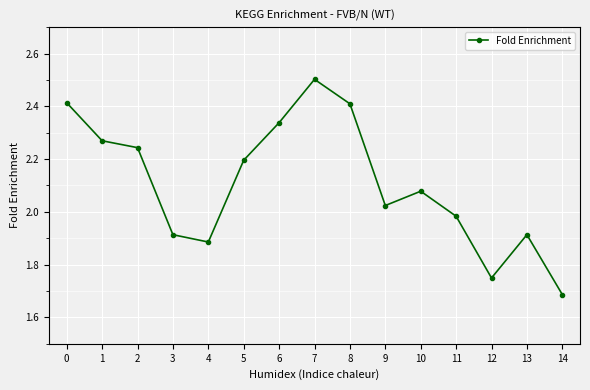

Does the chart have visible grid lines?

Yes